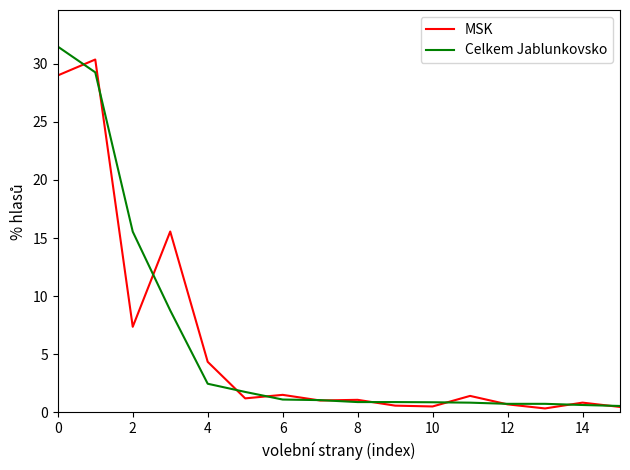

What is the greatest value displayed?

31.5